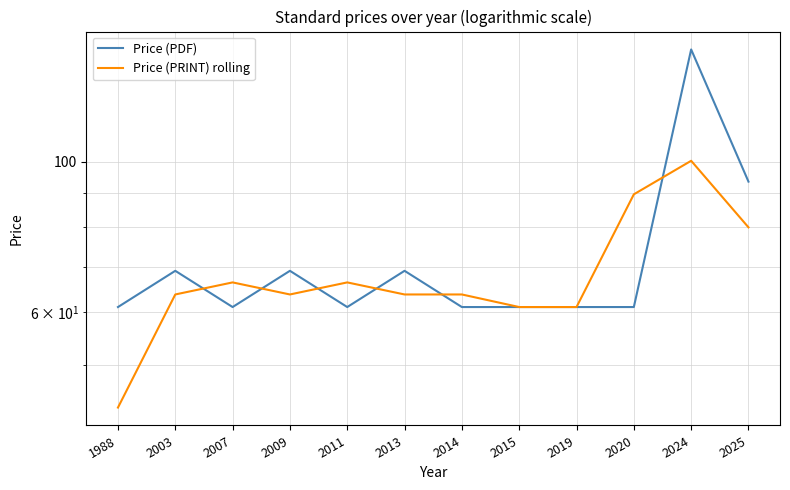

What is the sum of all Price (PDF) values?

874.0